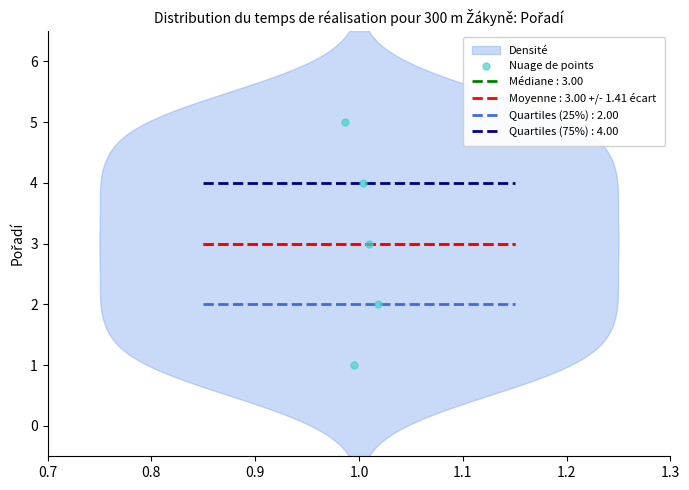

What is the change in value from 0.9 to 1.0?

+1